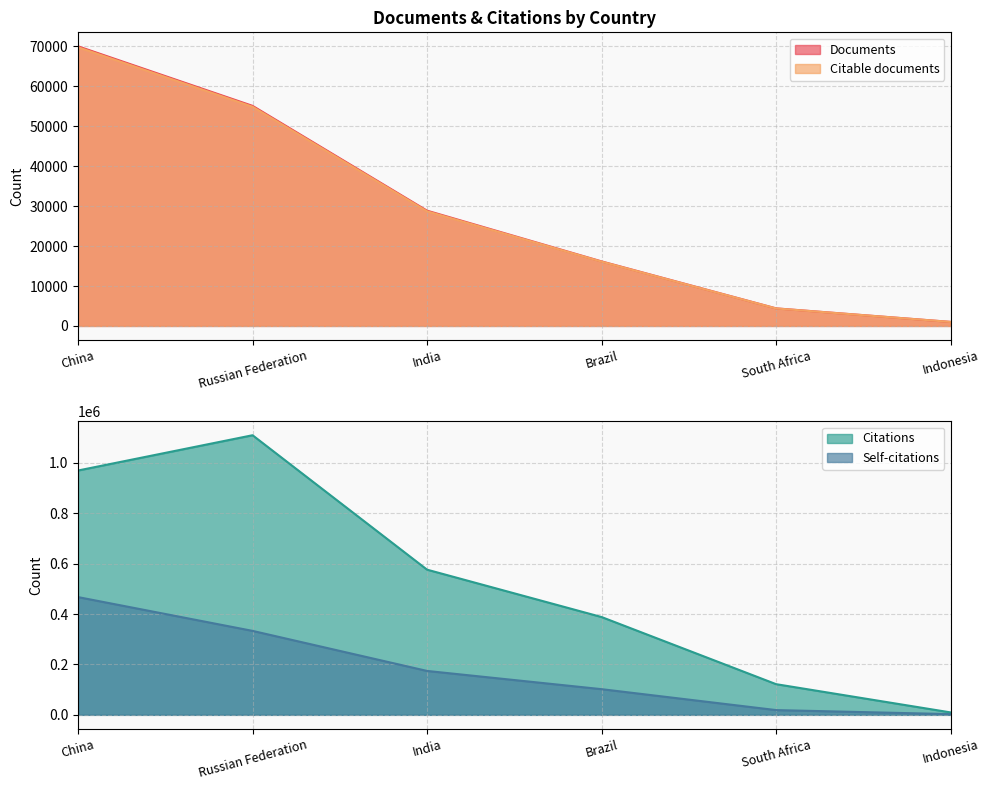

True or false: Self-citations and Citations cross at least once.

False